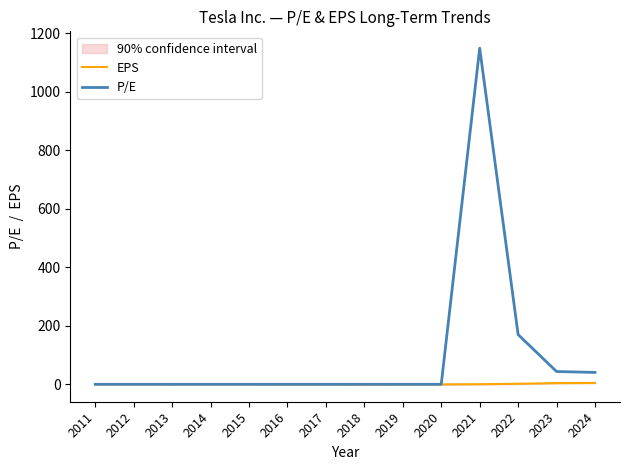

True or false: EPS has a value of -0.1 at 2013.

False